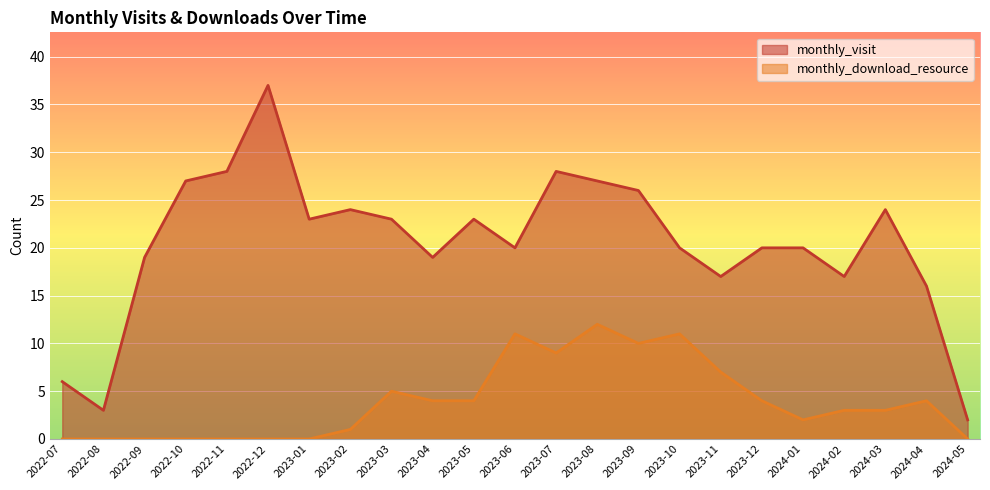

Does the chart display data point markers on the line(s)?

No